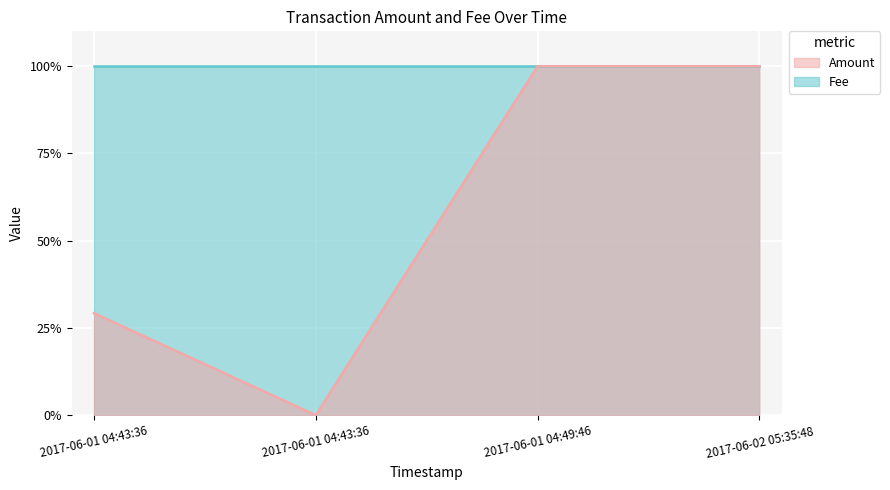

How many values are between 0 and 1?

4